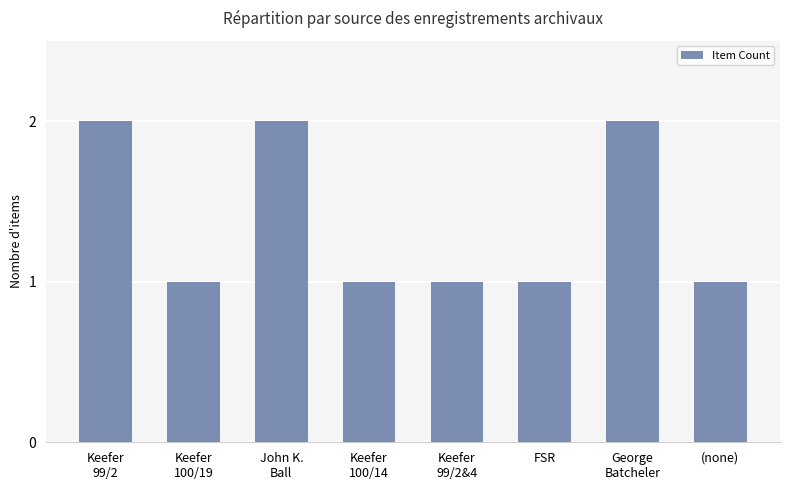

How many series are shown in this chart?

1